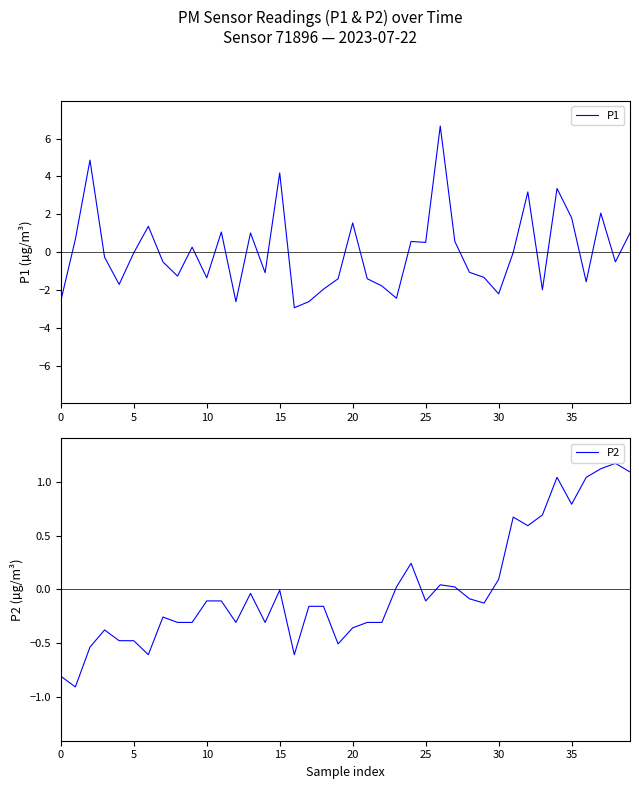

True or false: P1 and P2 cross at least once.

True